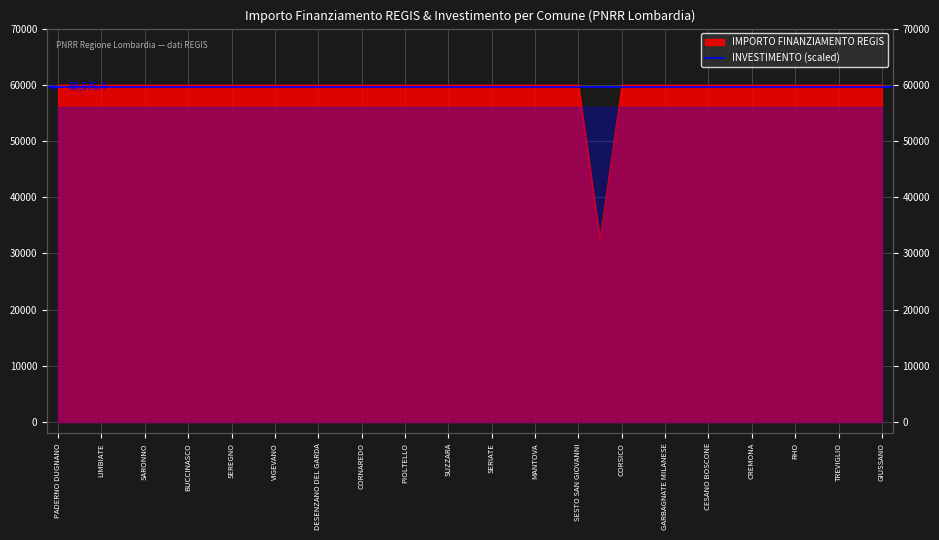

The chart shows a value of 13611 at GARBAGNATE MILANESE. True or false?

False